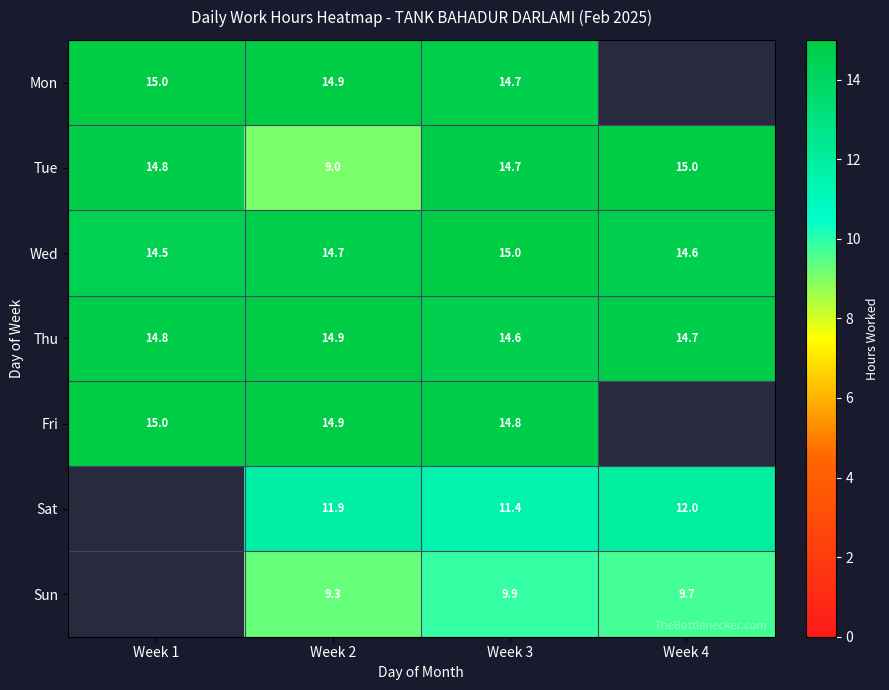

At how many categories does at least one series exceed 11?

4